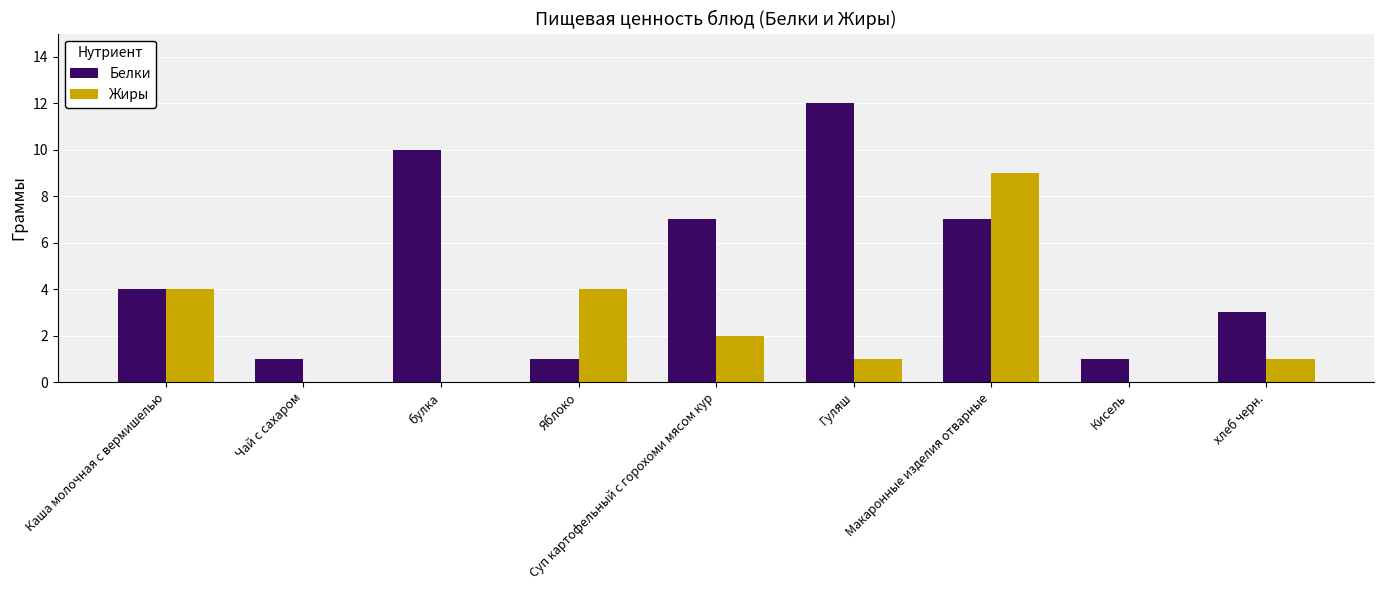

Between Каша молочная с вермишелью and Макаронные изделия отварные, which series saw the biggest shift?

Жиры